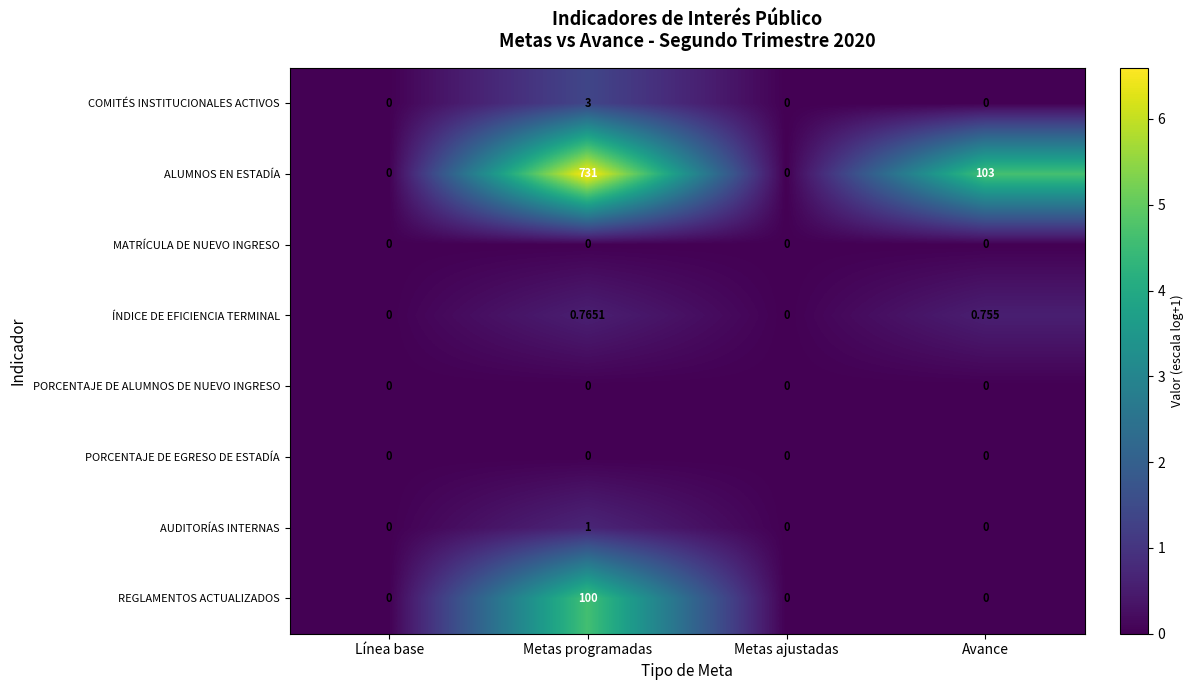

Which series has the largest total across all categories?

ALUMNOS EN ESTADÍA